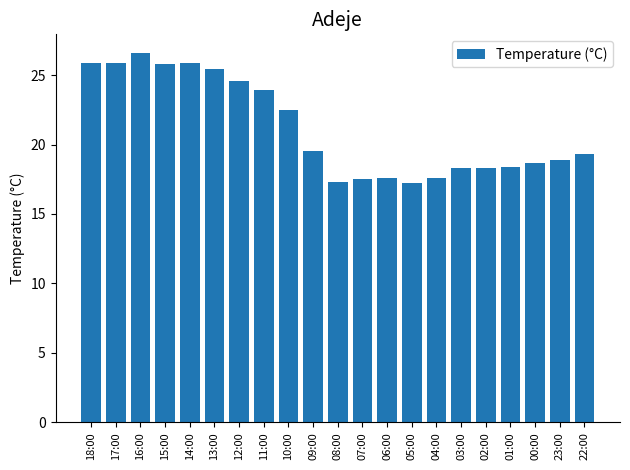

Where does the data first go above 19?

18:00